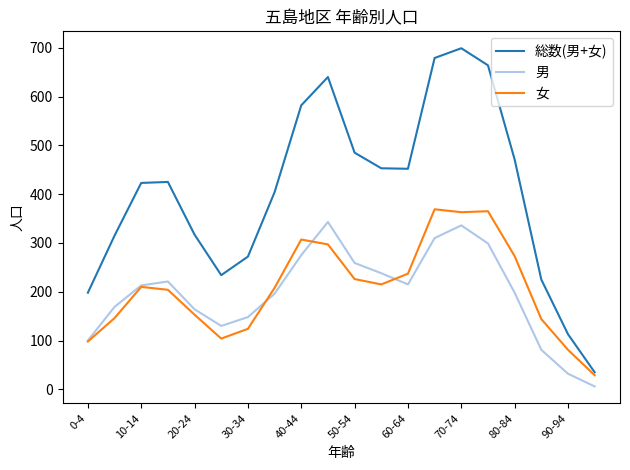

What is the average value of the 男 series?

197